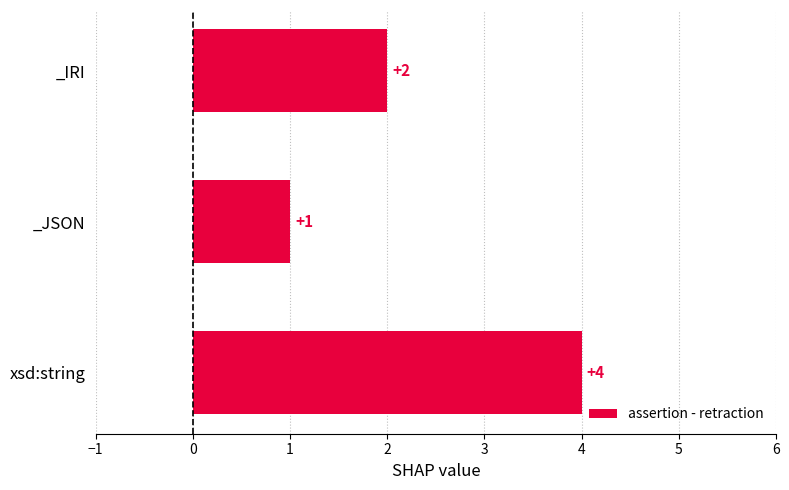

Between xsd:string and _JSON, which is larger?

xsd:string